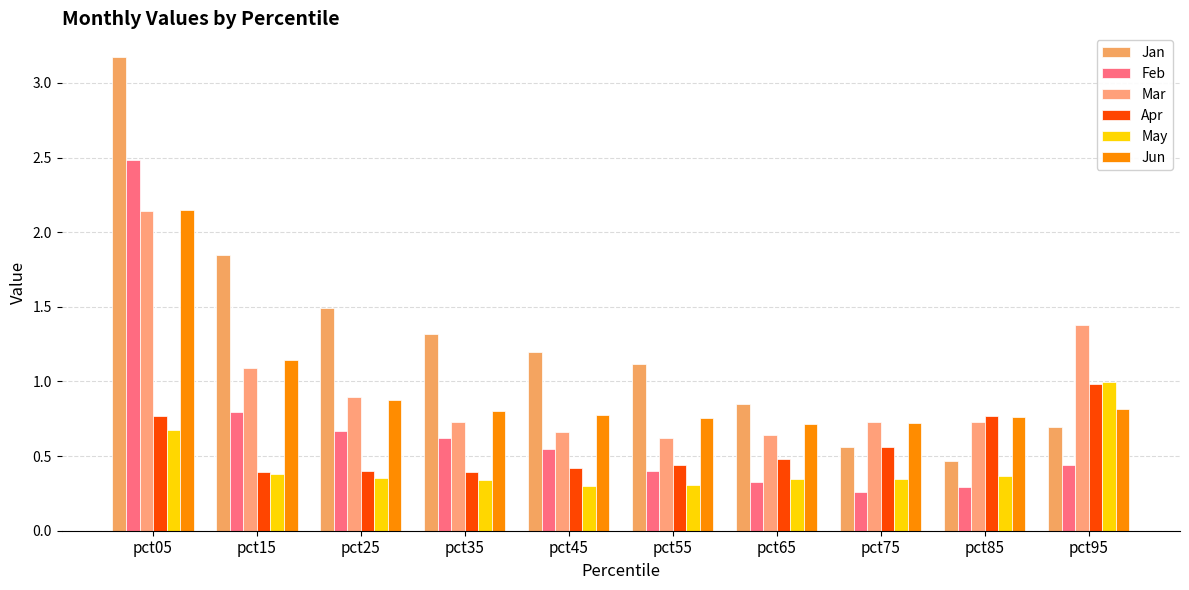

The Mar series shows 0.7 at pct45. True or false?

True